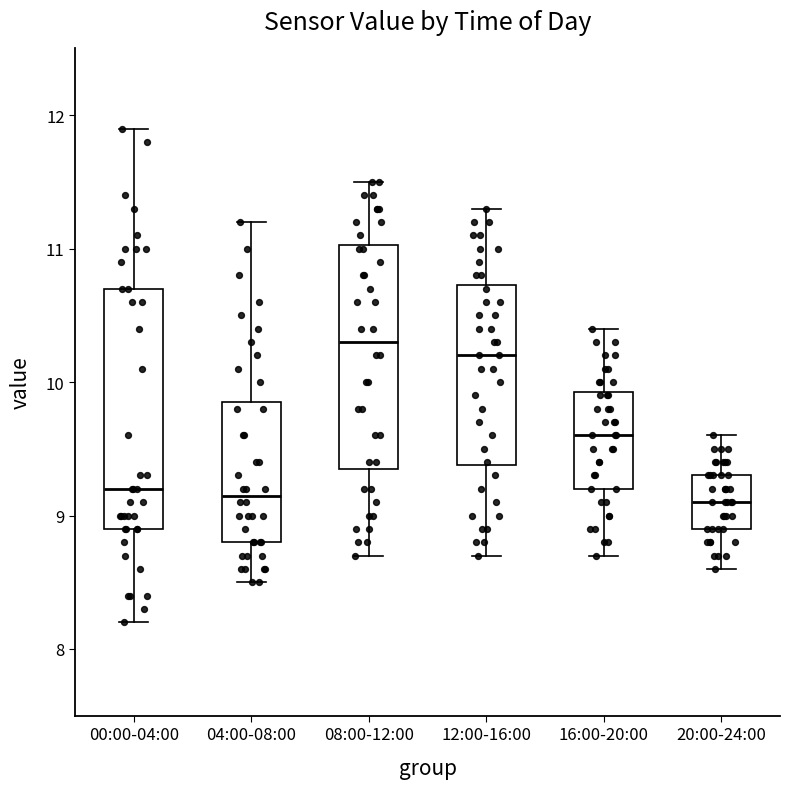

Comparing the boxes themselves (not the whiskers), which one is the tallest?

00:00-04:00